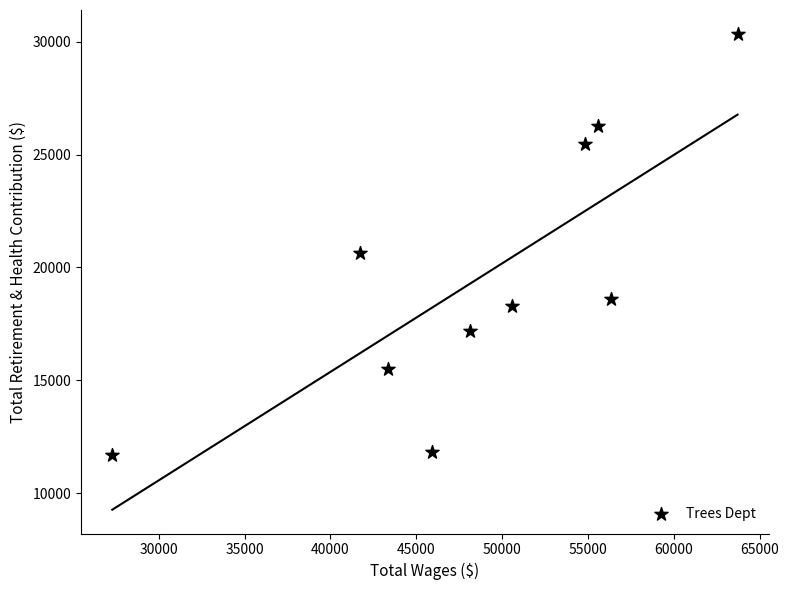

What is the average X value?

48742